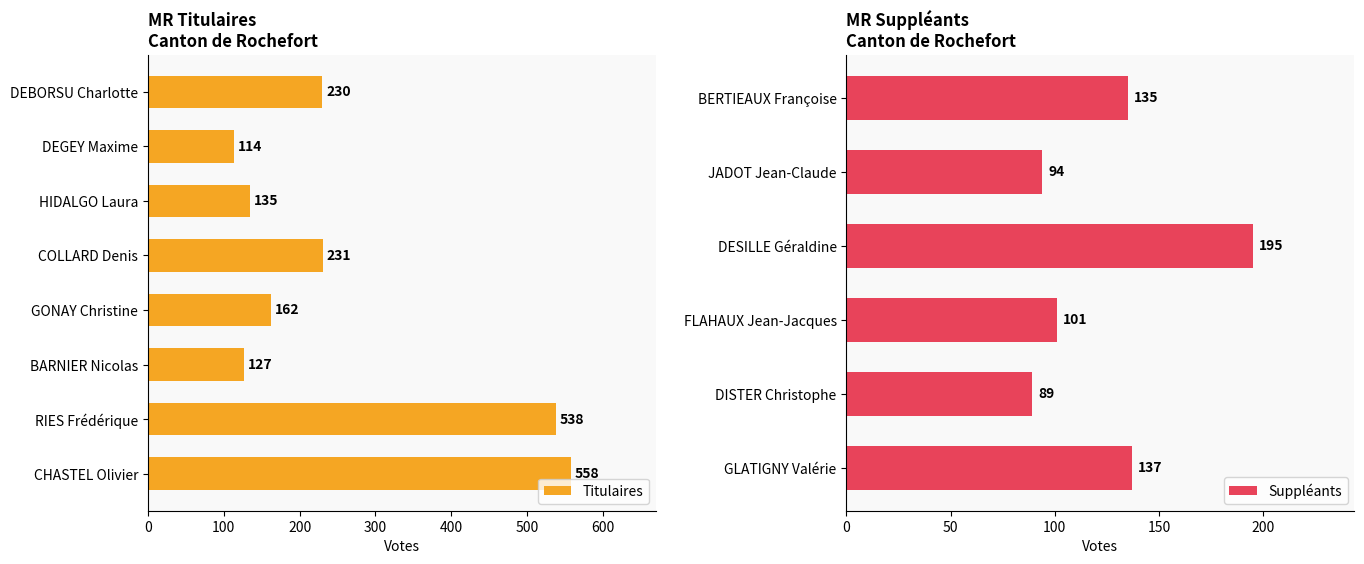

At which category does the chart reach its peak across all series?

CHASTEL Olivier